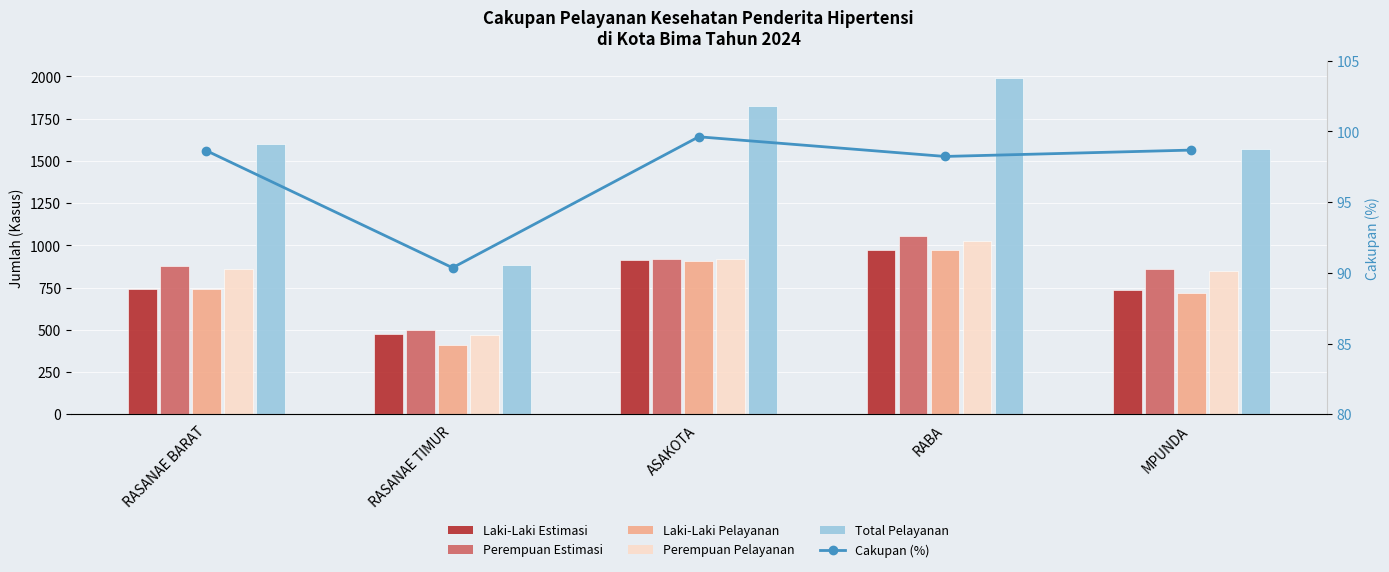

Which has a higher value, RASANAE BARAT or ASAKOTA?

ASAKOTA